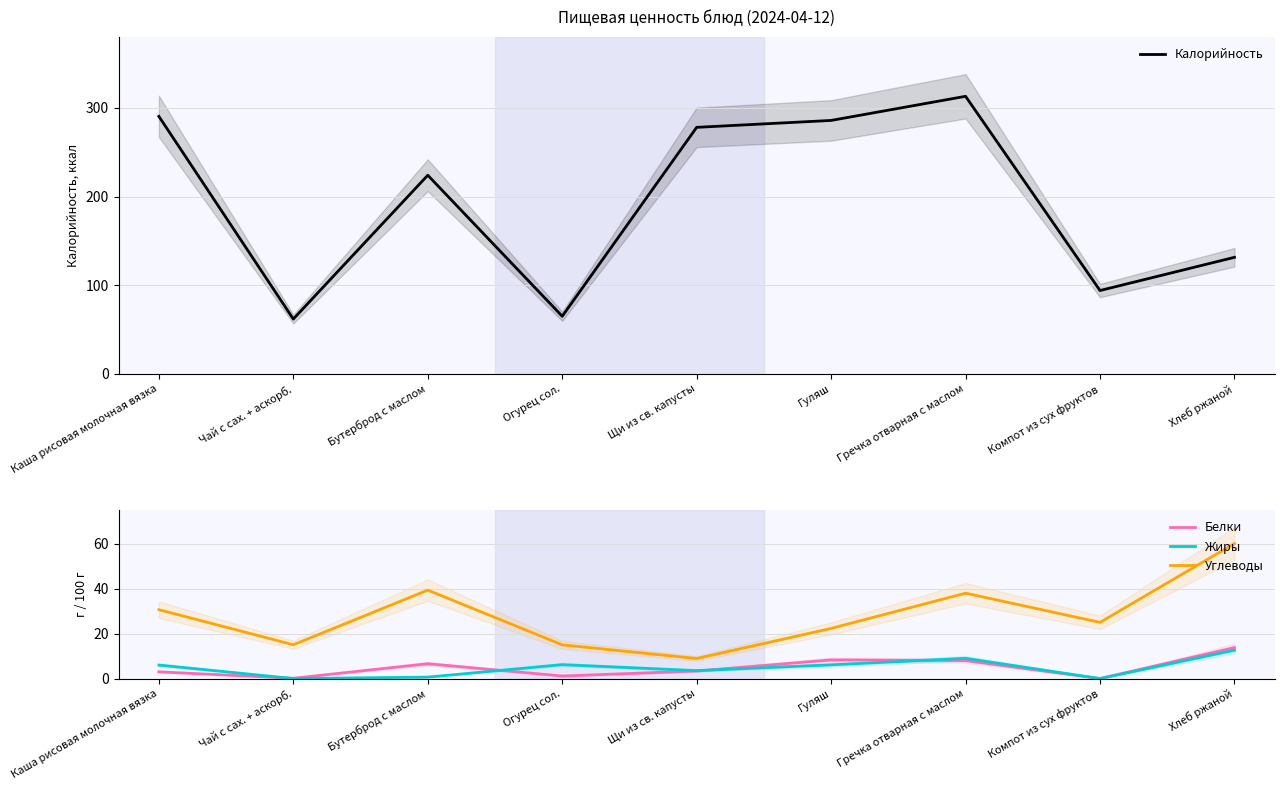

The value of Белки at Каша рисовая молочная вязка is 4.1. True or false?

False